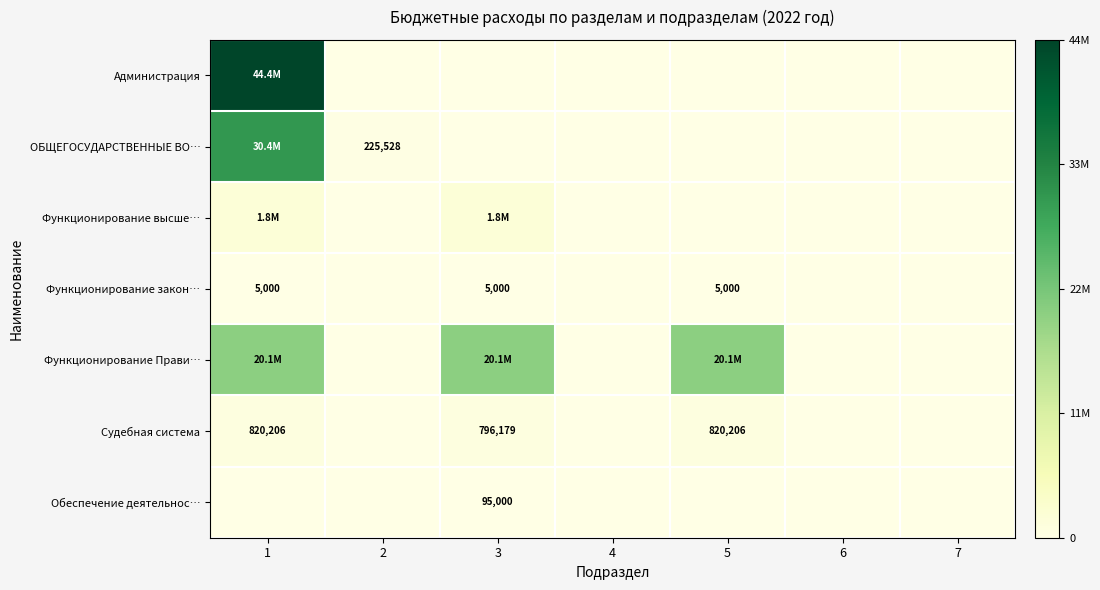

Where is Функционирование закон… nearest to the value 0?

2